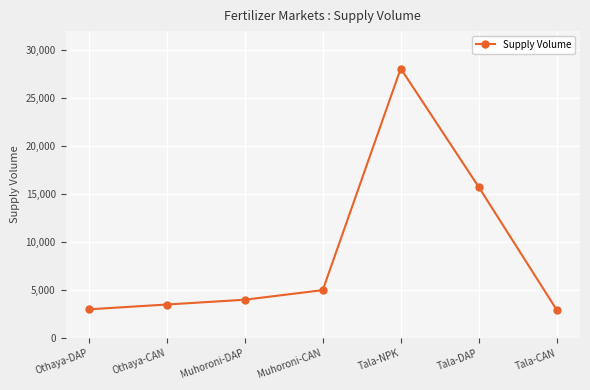

The chart shows a value of 3000 at Othaya-DAP. True or false?

True